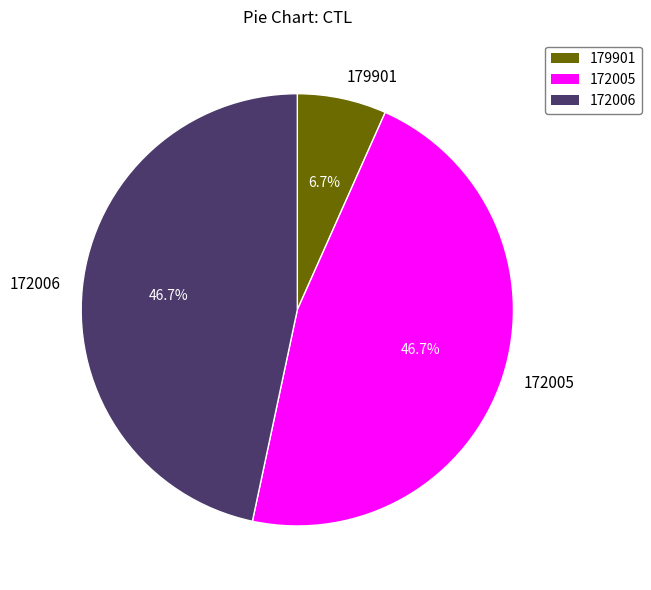

Do 172006 and 172005 together represent more than half of the pie?

Yes